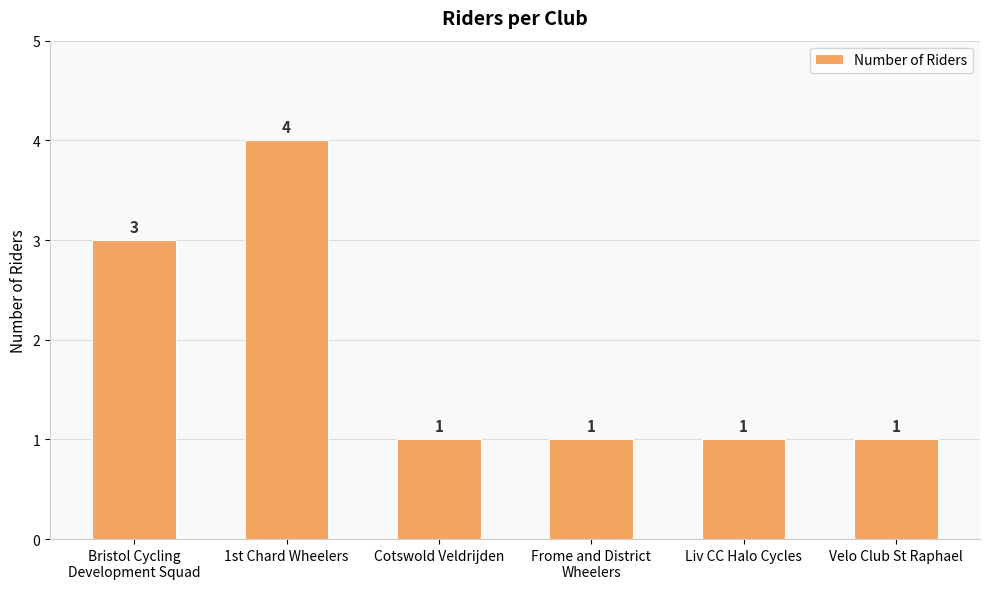

Which has a higher value, 1st Chard Wheelers or Liv CC Halo Cycles?

1st Chard Wheelers